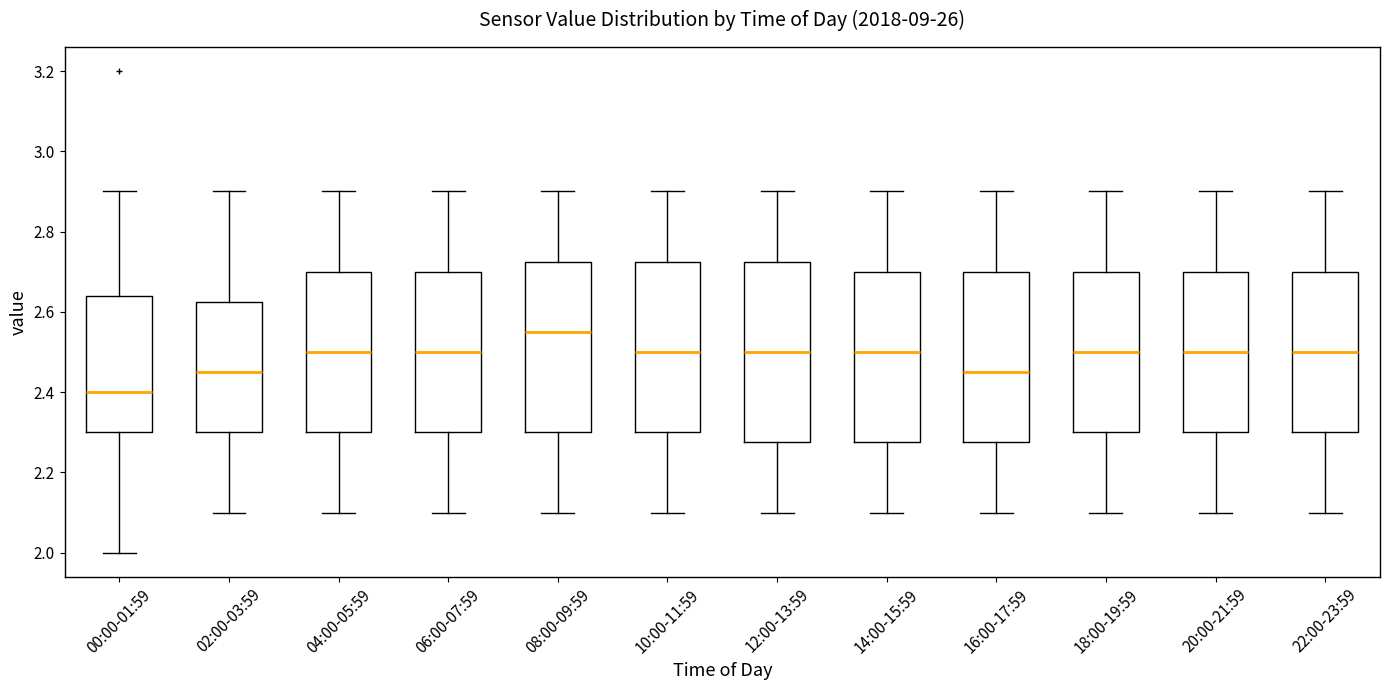

Which box is the tallest, from its lower edge to its upper edge?

12:00-13:59